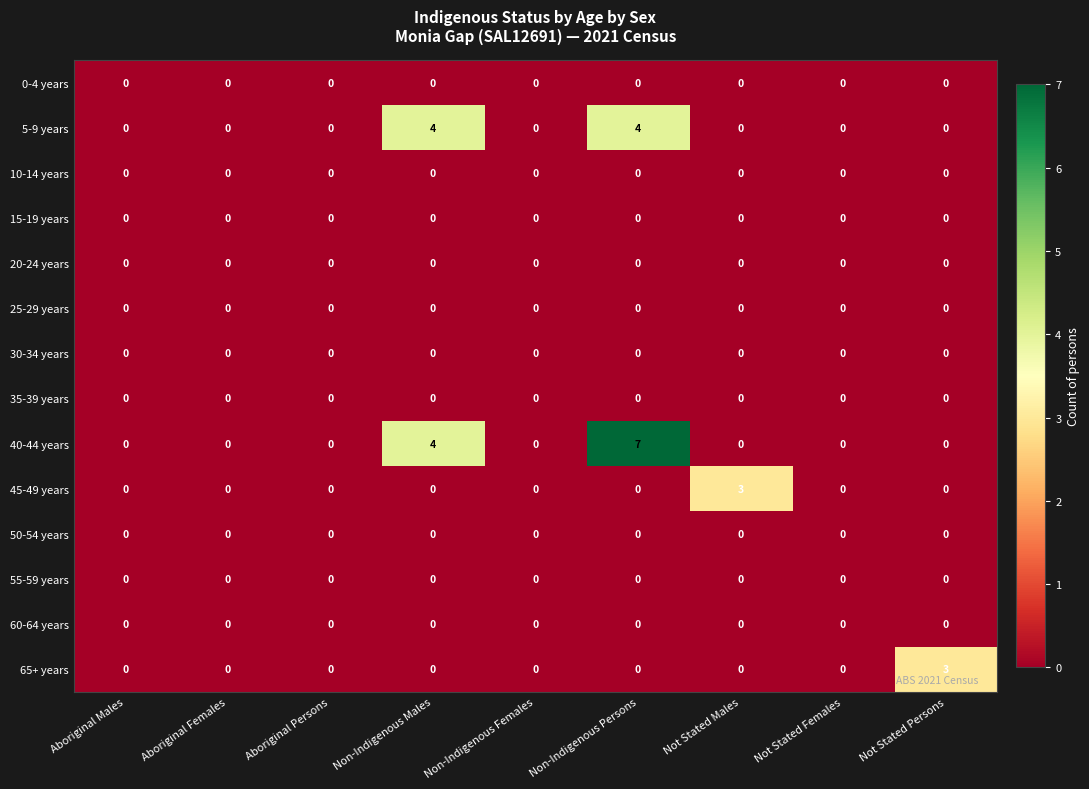

Which label corresponds to the largest value in the chart?

Non-Indigenous Persons